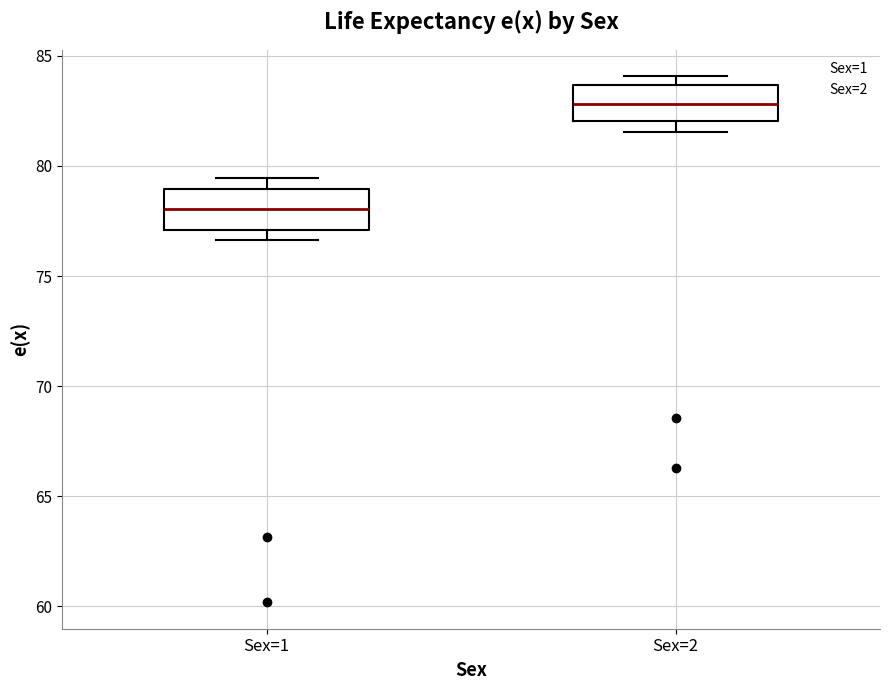

Where is the lower edge of the box for Sex=1 on the y-axis? The values are not printed on the chart, so give them approximately, as read against the axis.

77.0